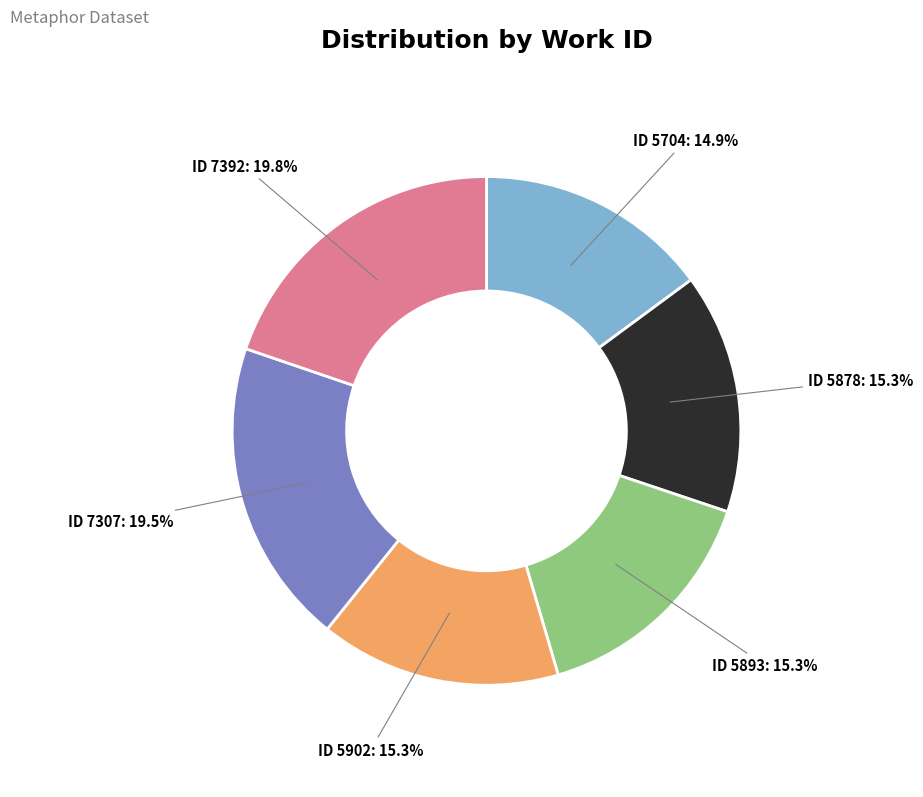

Does any single category account for the majority?

No